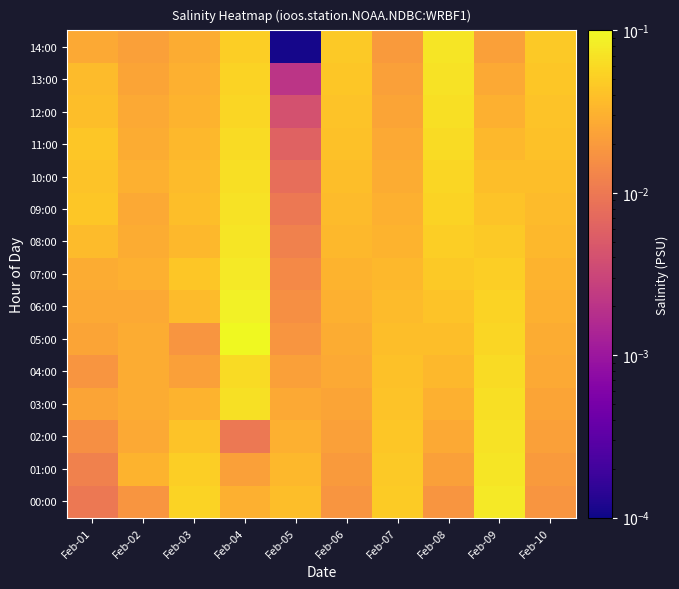

Between Feb-06 and Feb-09, which is larger?

Feb-09